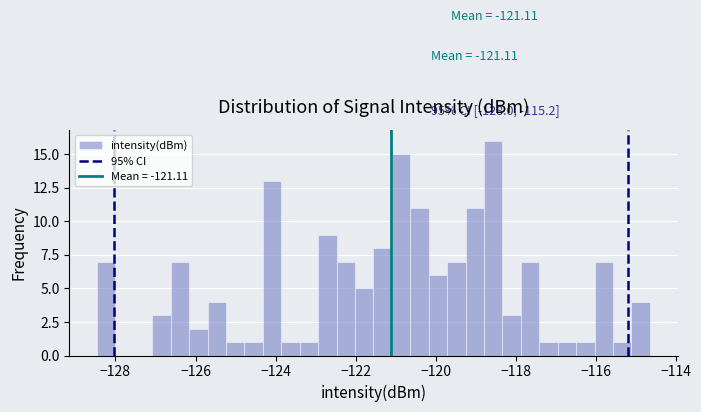

Around what value on the x-axis is the tallest bar? Give the approximate position of its centre, as read against the axis.

-118.6